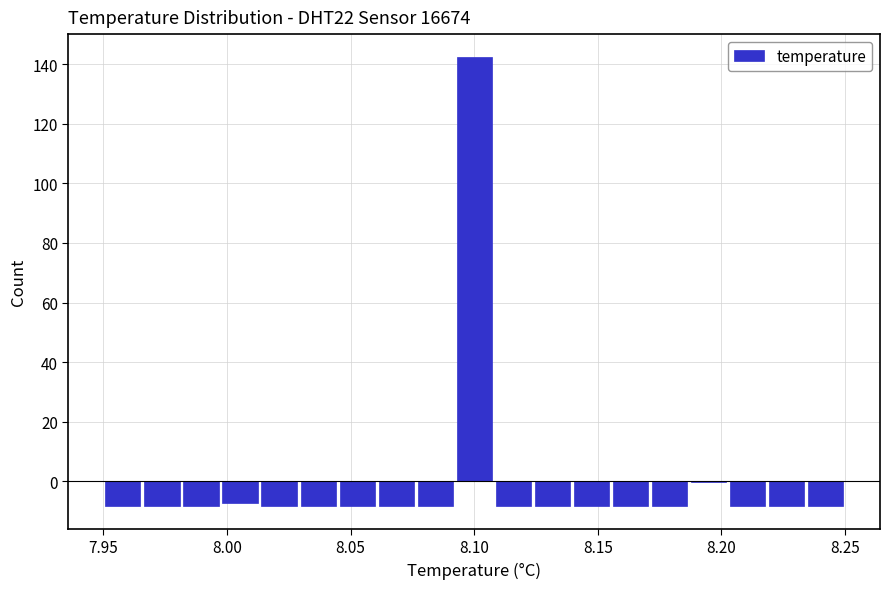

Around what value on the x-axis is the tallest bar? Give the approximate position of its centre, as read against the axis.

8.100